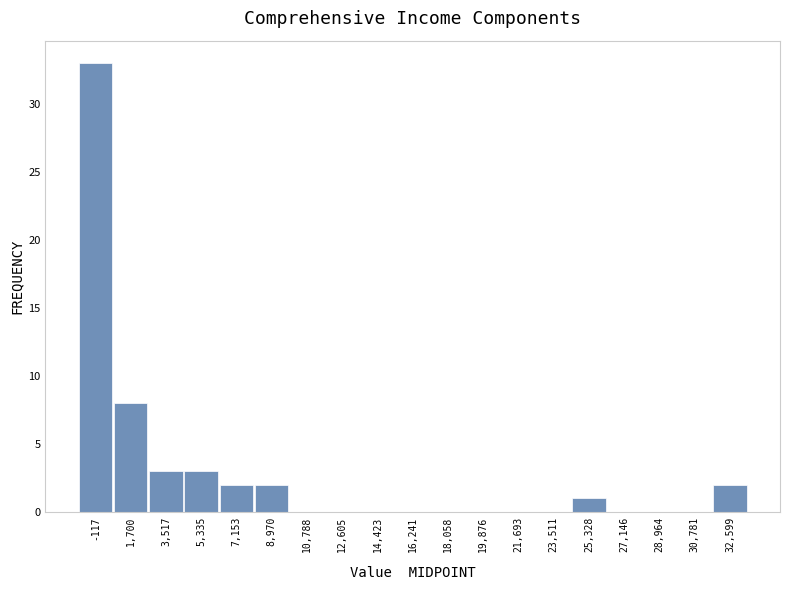

How tall is the bar that spans 4400 to 6200 on the x-axis? Neither the bar edges nor the heights are printed on the chart, so give them approximately, as read against the axes.

3